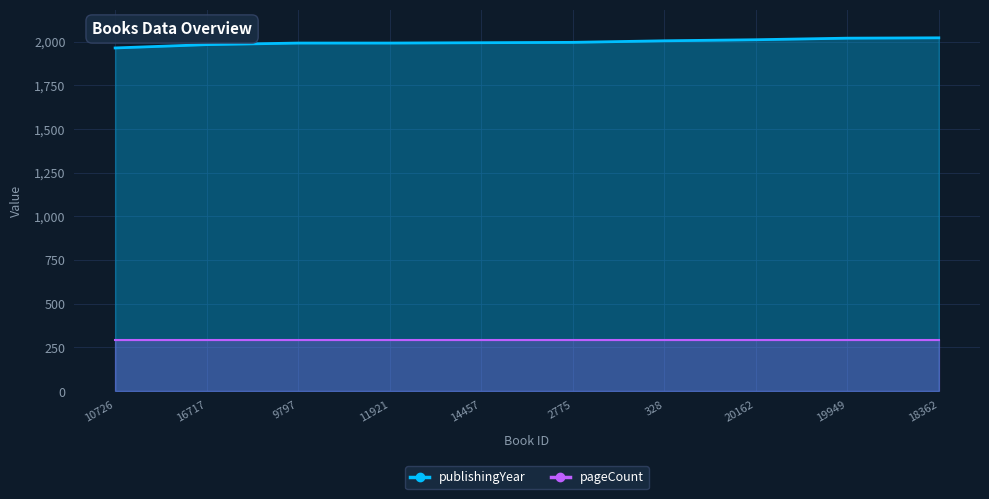

How many values are below 1996?

5